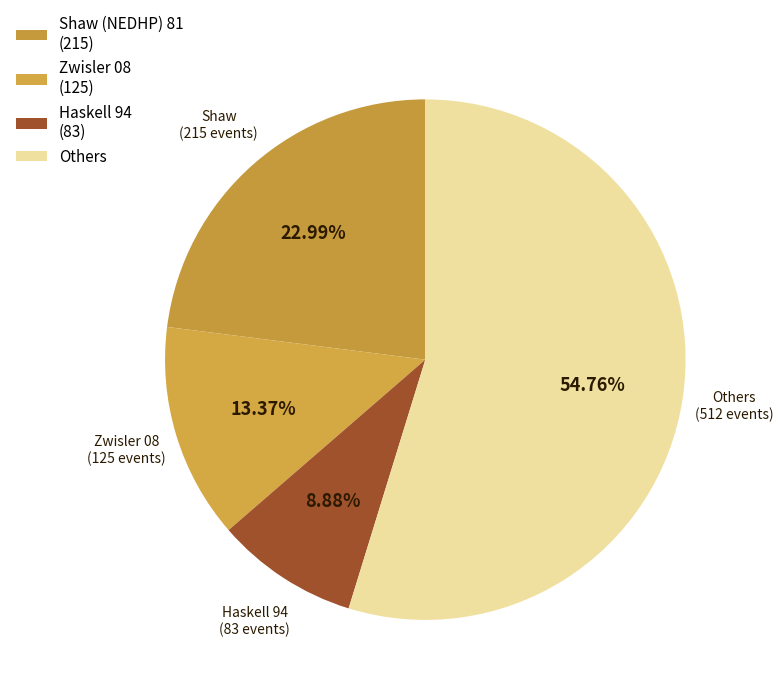

Count the number of slices in the pie.

4